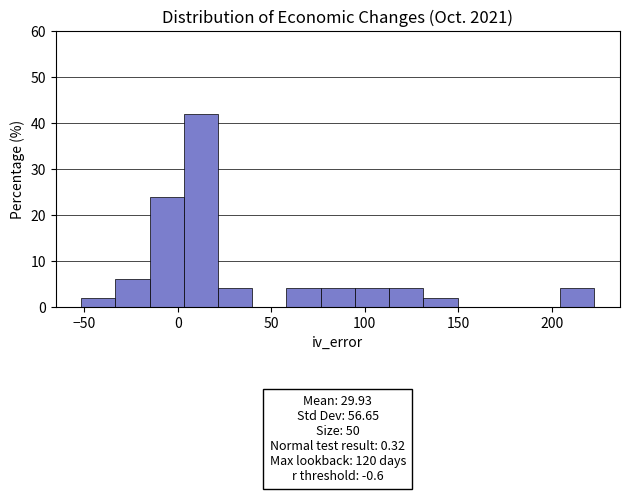

Around what value on the x-axis is the tallest bar? Give the approximate position of its centre, as read against the axis.

10